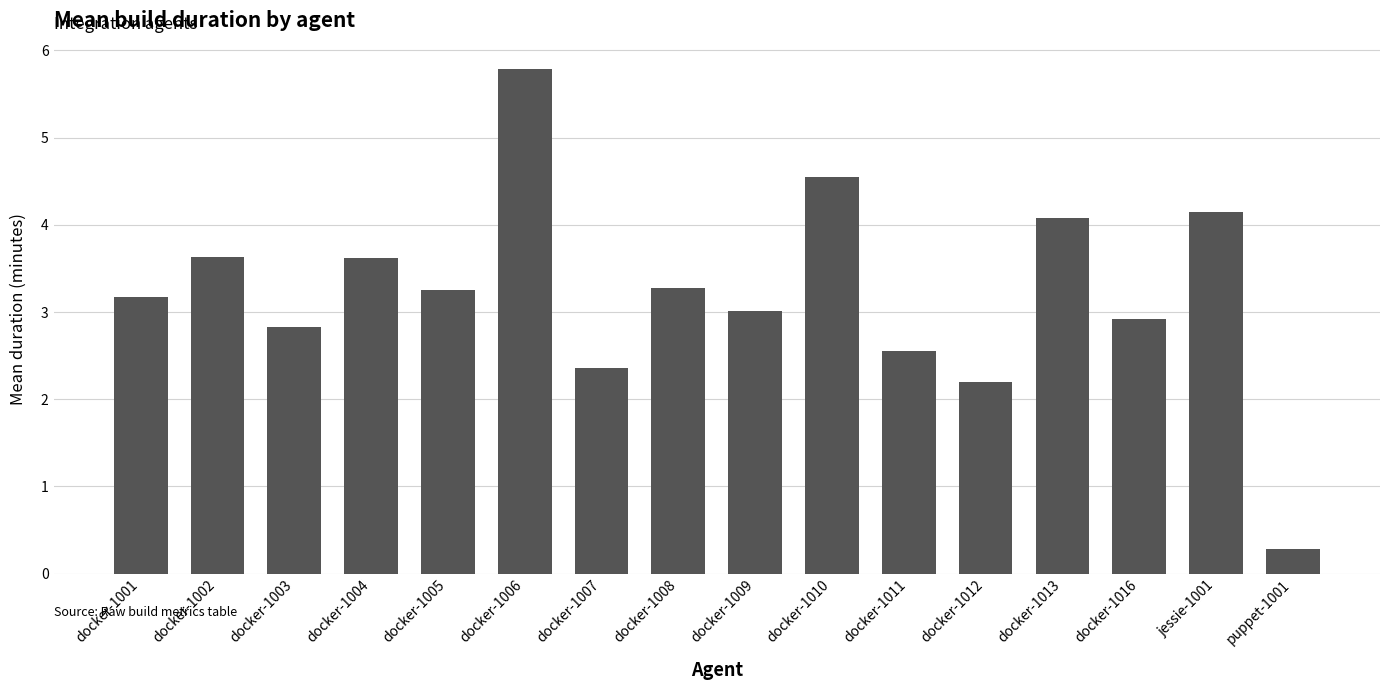

What is the sum of all values?

51.7